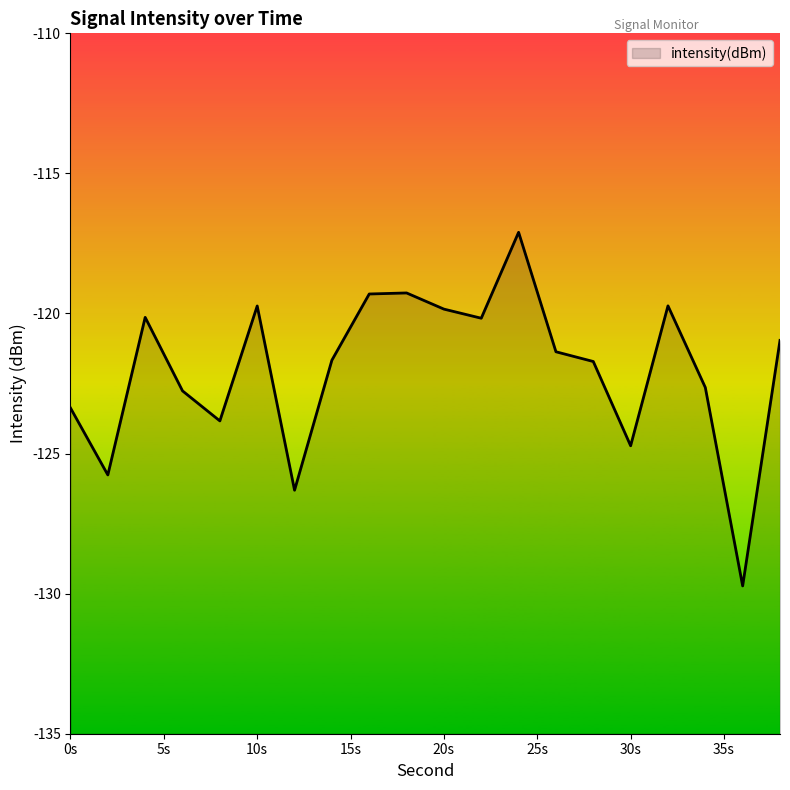

How many lines are shown in the chart?

1